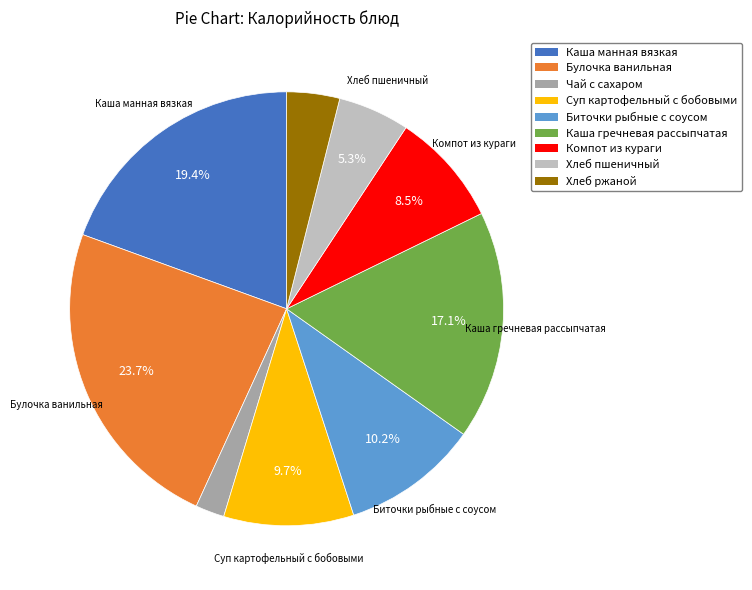

Does any single category account for the majority?

No